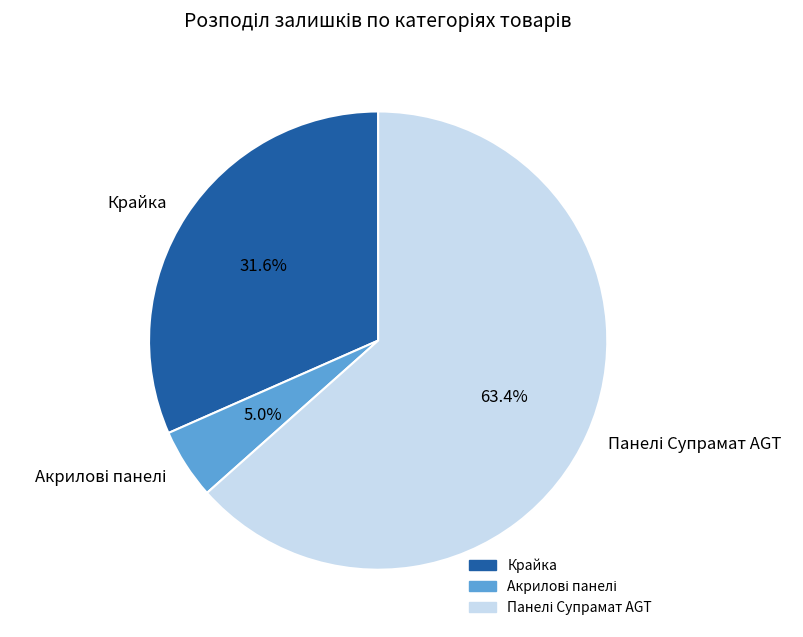

How much of the chart is everything except Крайка?

68.4%